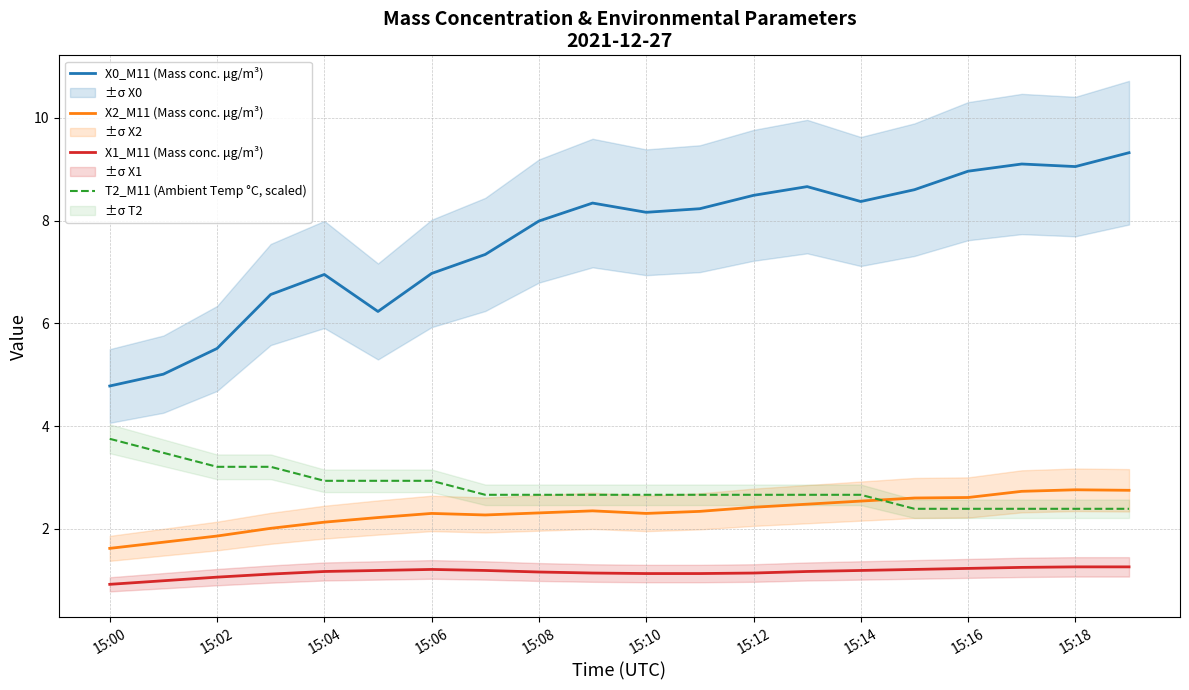

In X2_M11 (Mass conc. μg/m³), how many points are lower than both neighbors (excluding endpoints)?

2